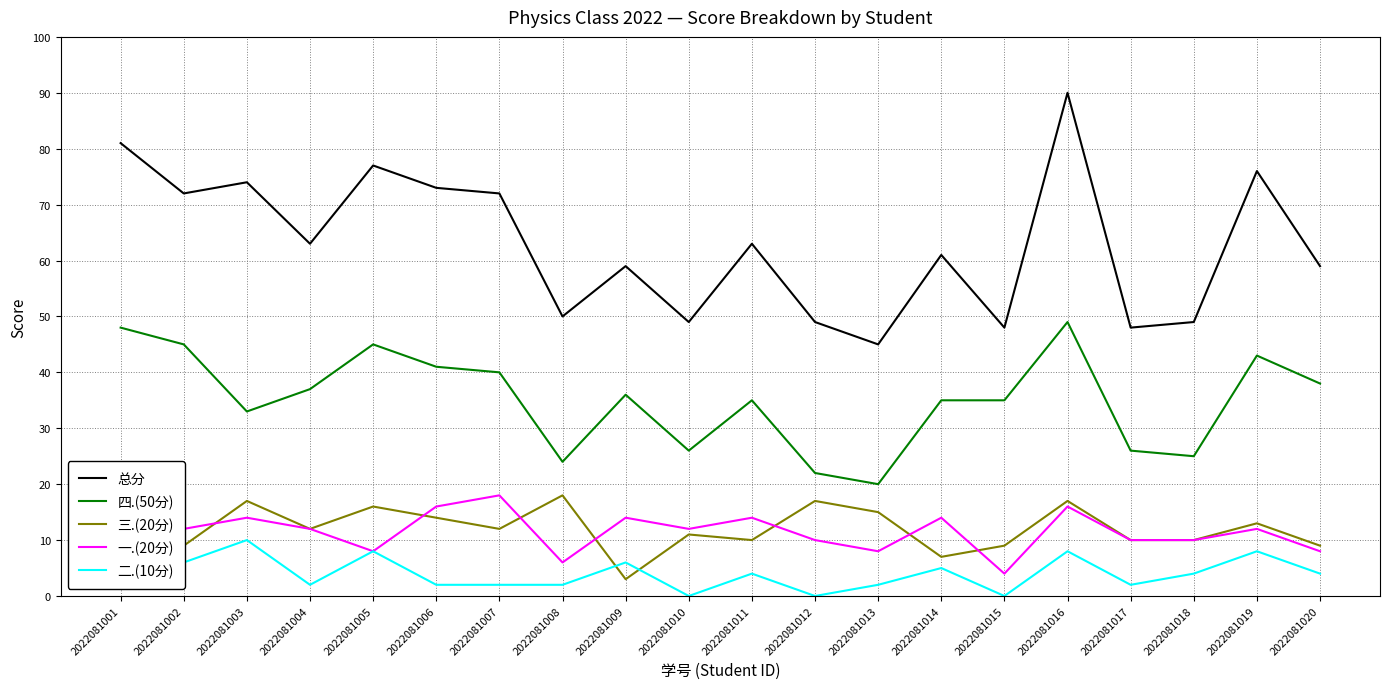

Which label corresponds to the largest value in the chart?

2022081016